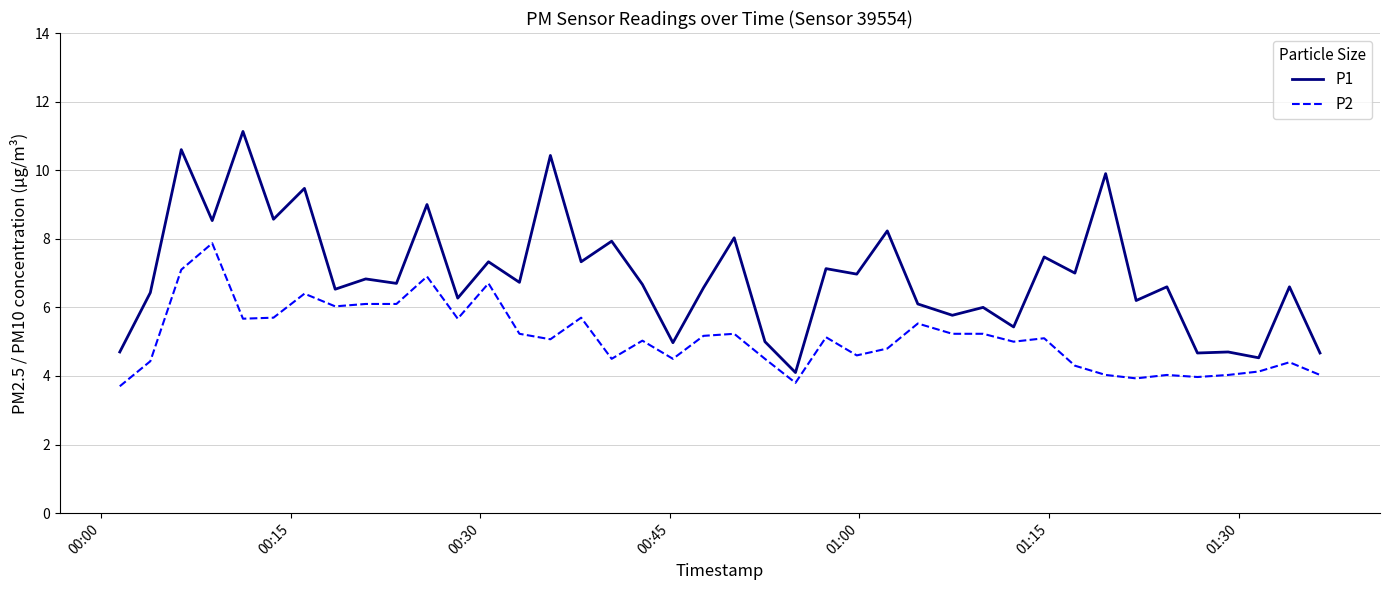

True or false: P2 and P1 intersect in this chart.

False